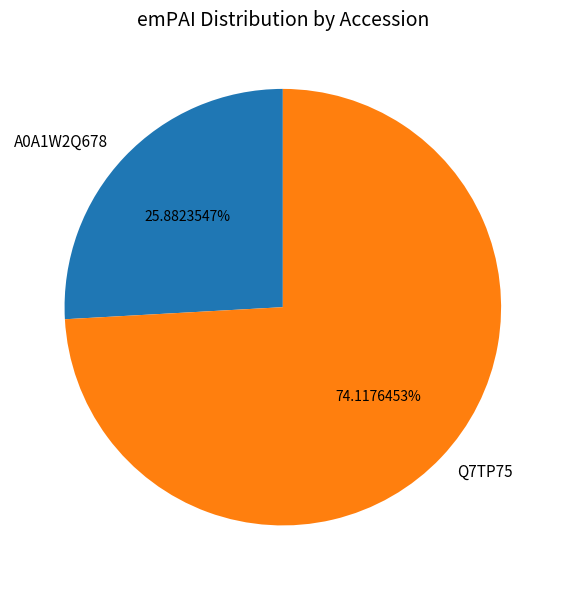

To the nearest percent, what portion does Q7TP75 represent?

74%